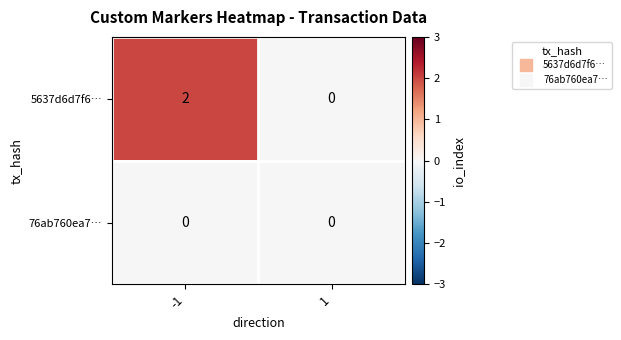

List the series in order of their peak value, lowest first.

76ab760ea7…, 5637d6d7f6…